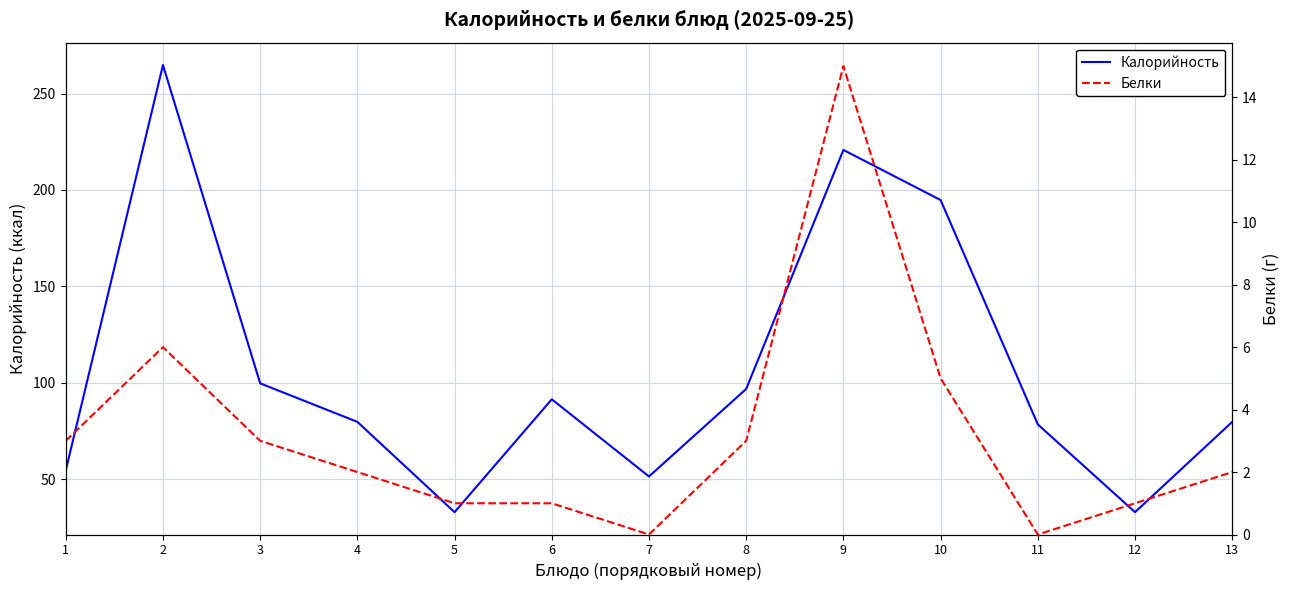

True or false: Белки and Калорийность cross at least once.

False